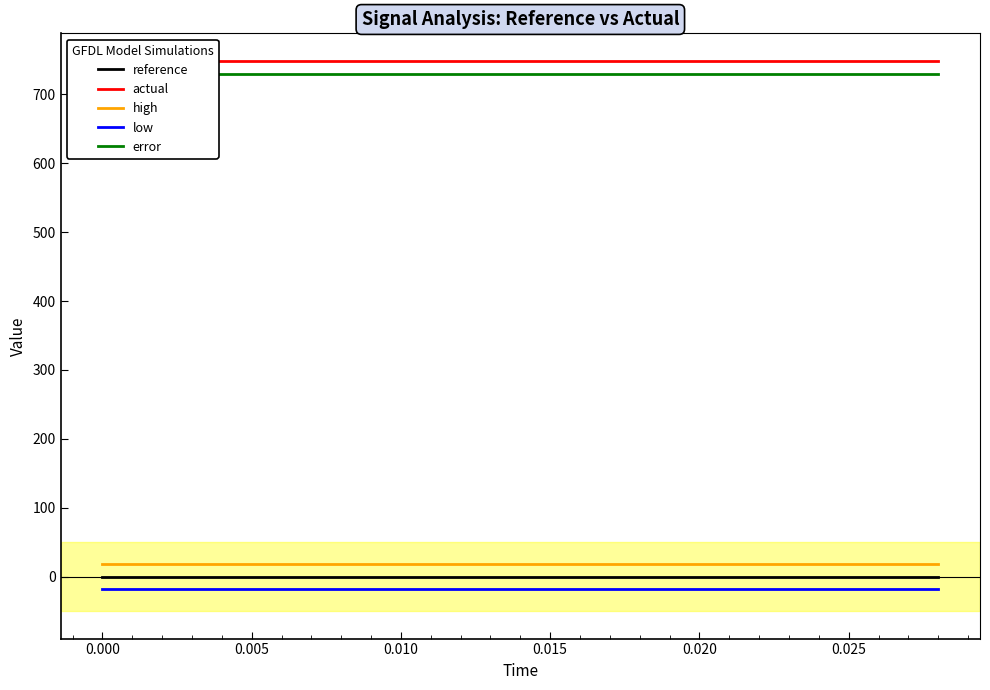

Is this an area chart (filled region under the line)?

No